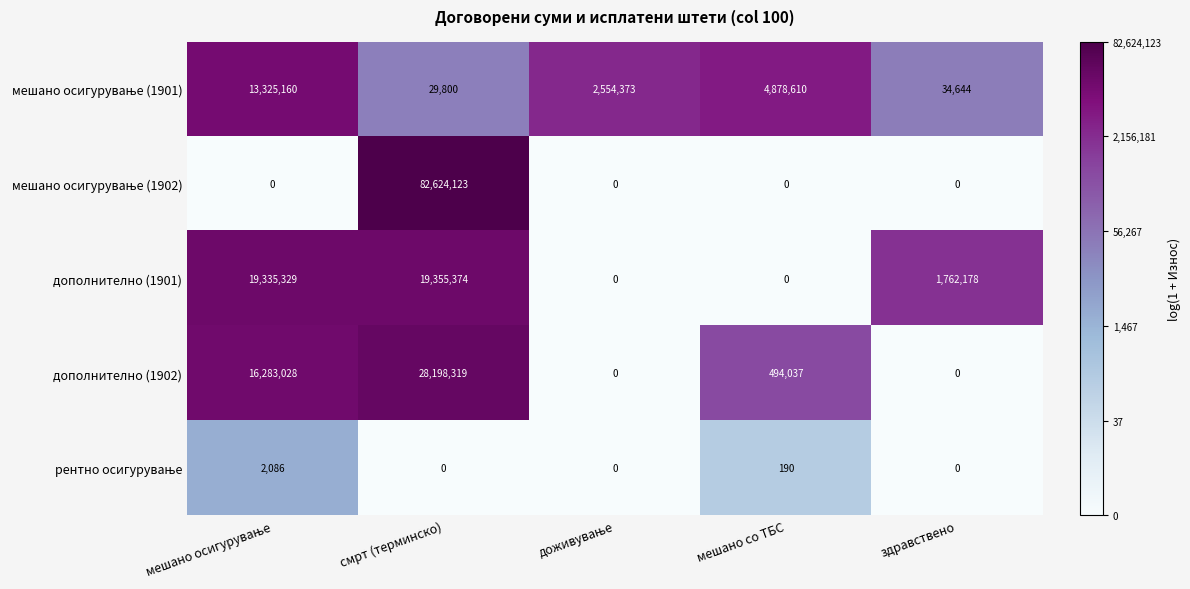

What value does the дополнително (1901) series have at смрт (терминско)?

19355374